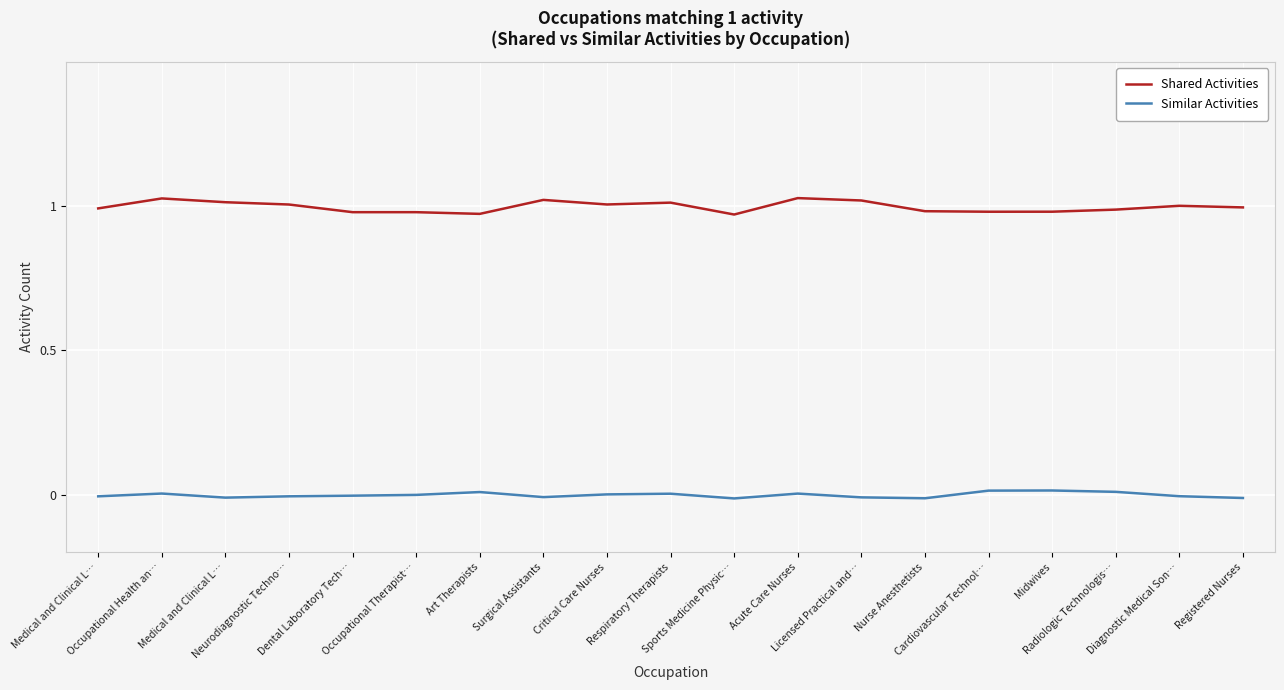

At which label is Similar Activities closest to 0?

Critical Care Nurses